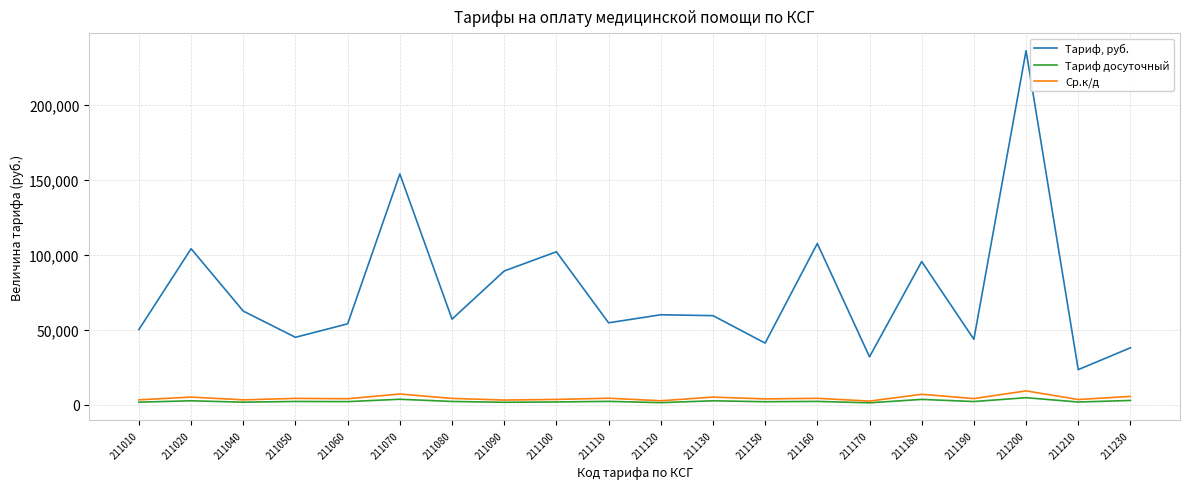

What is the lowest value of the Тариф, руб. series?

23275.0